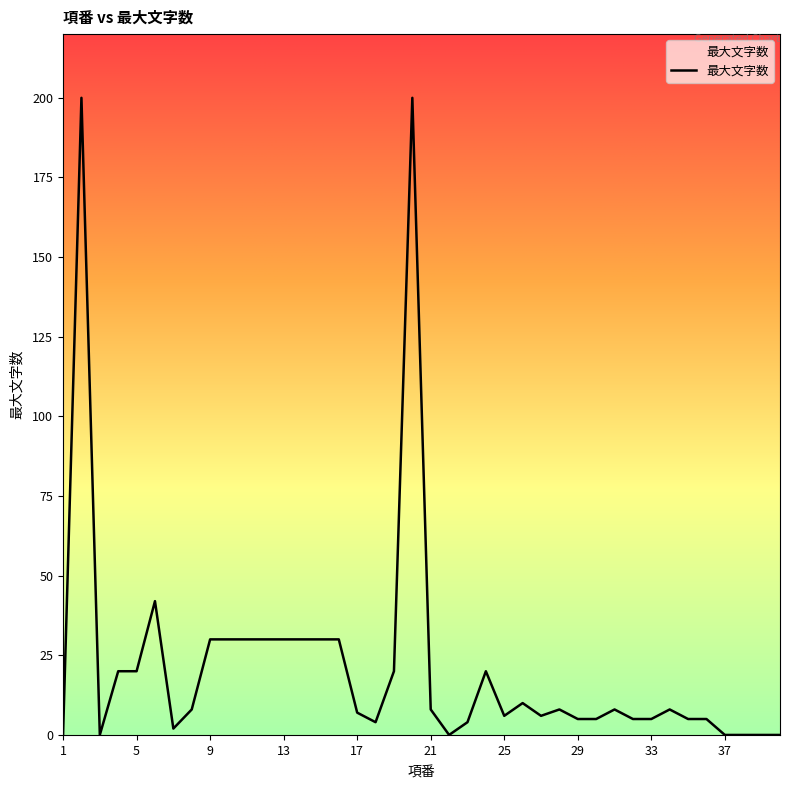

What is the greatest value displayed?

200